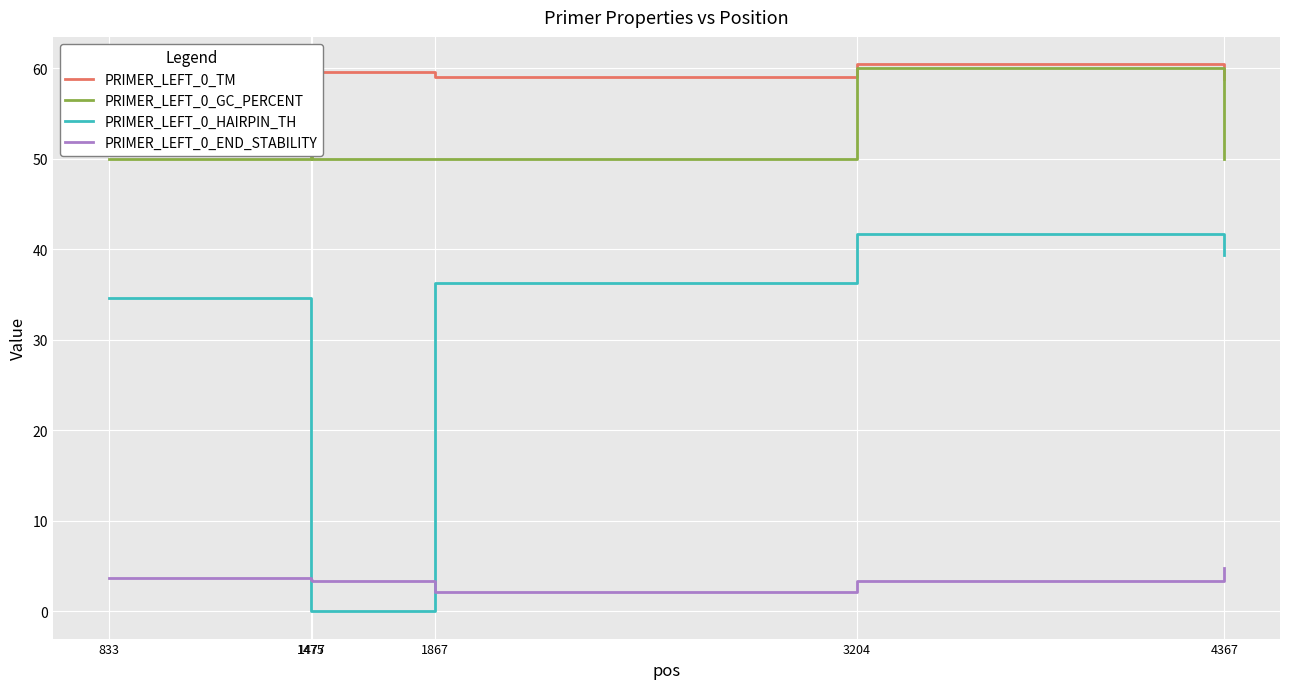

Which series ends up on top after the final intersection of PRIMER_LEFT_0_HAIRPIN_TH and PRIMER_LEFT_0_END_STABILITY?

PRIMER_LEFT_0_HAIRPIN_TH